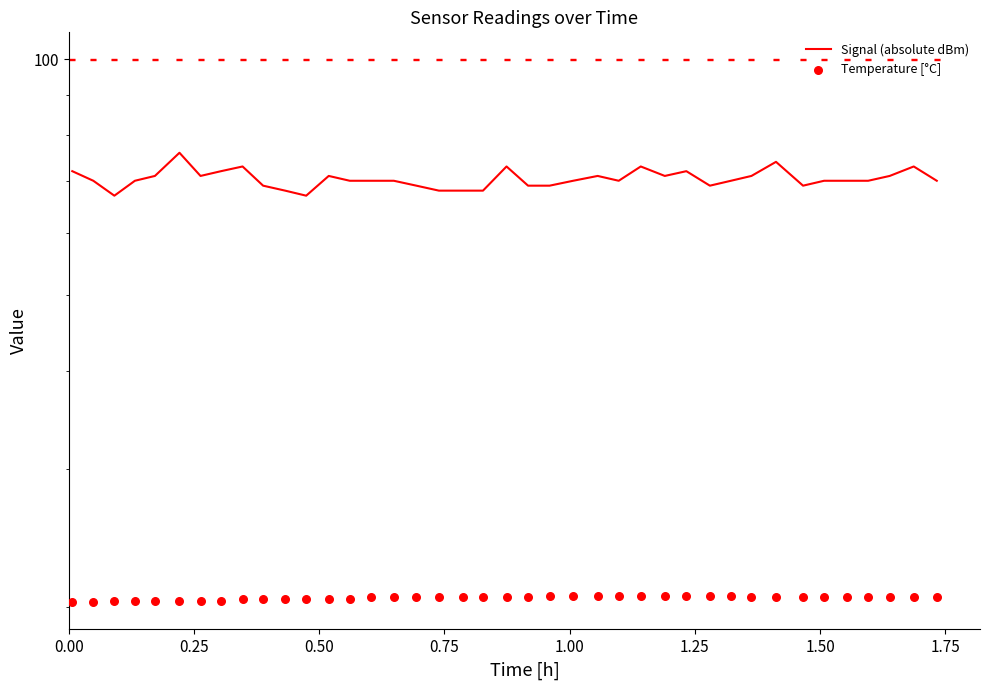

At how many categories does at least one series exceed 49?

40